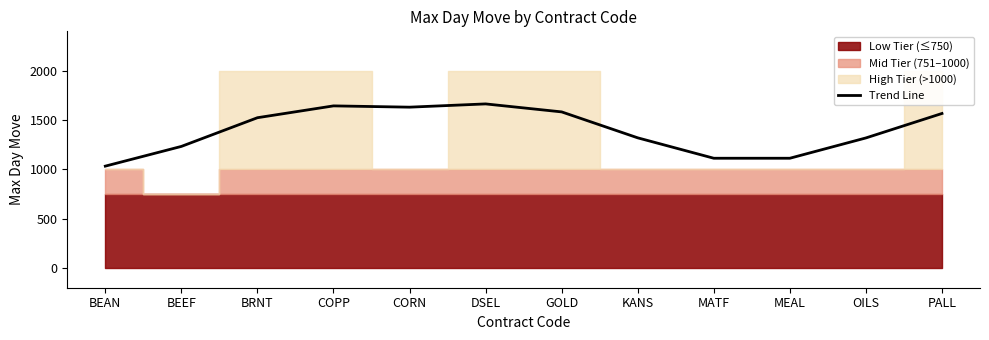

What position from the right is BEEF?

11